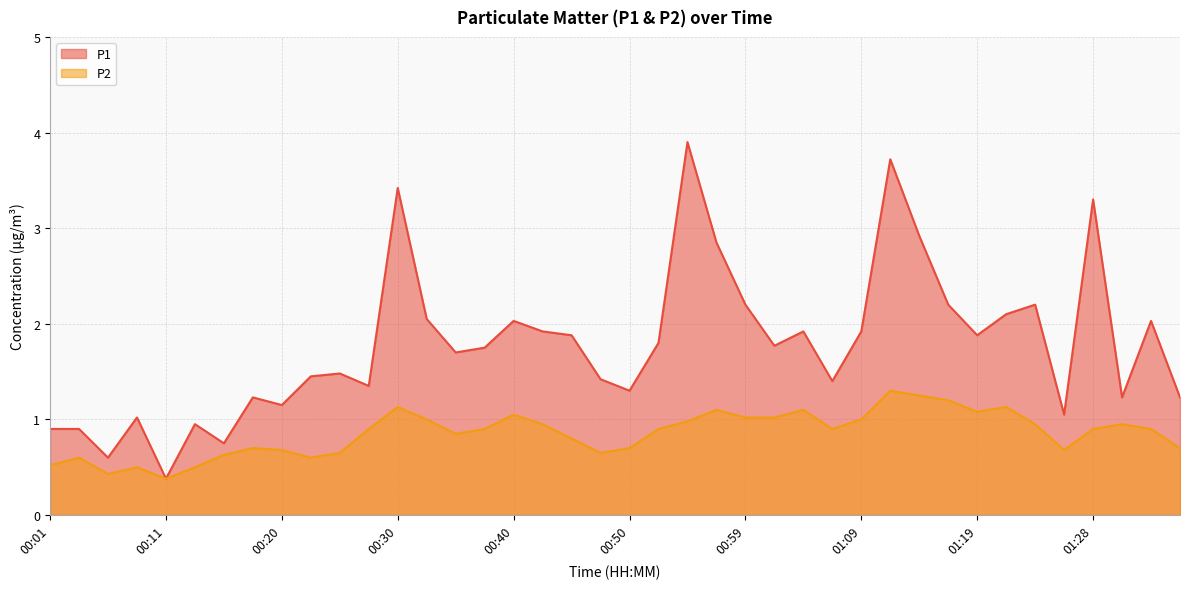

What is the greatest value displayed?

3.9